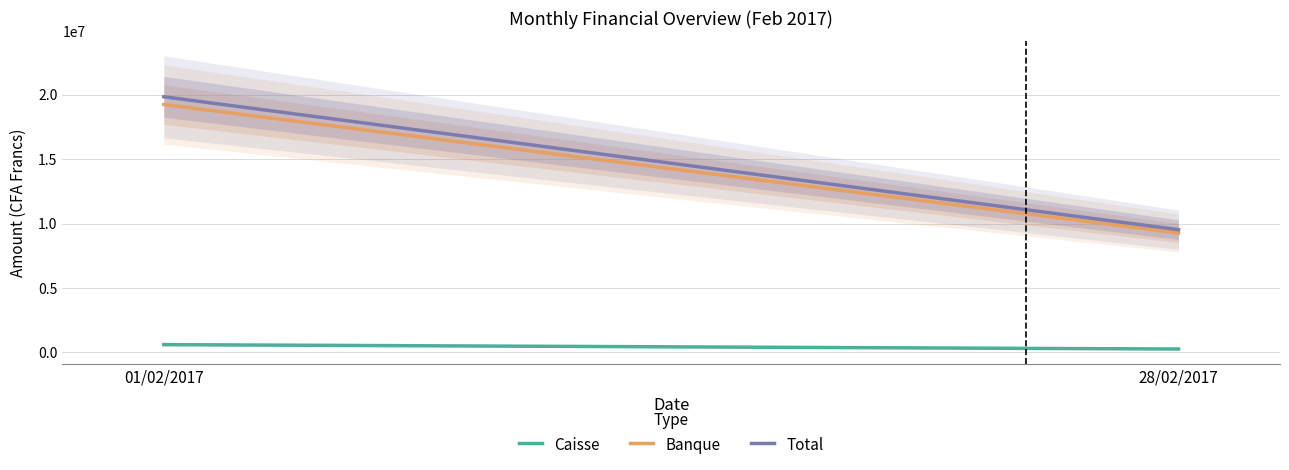

Where is Banque nearest to the value 14248031?

28/02/2017